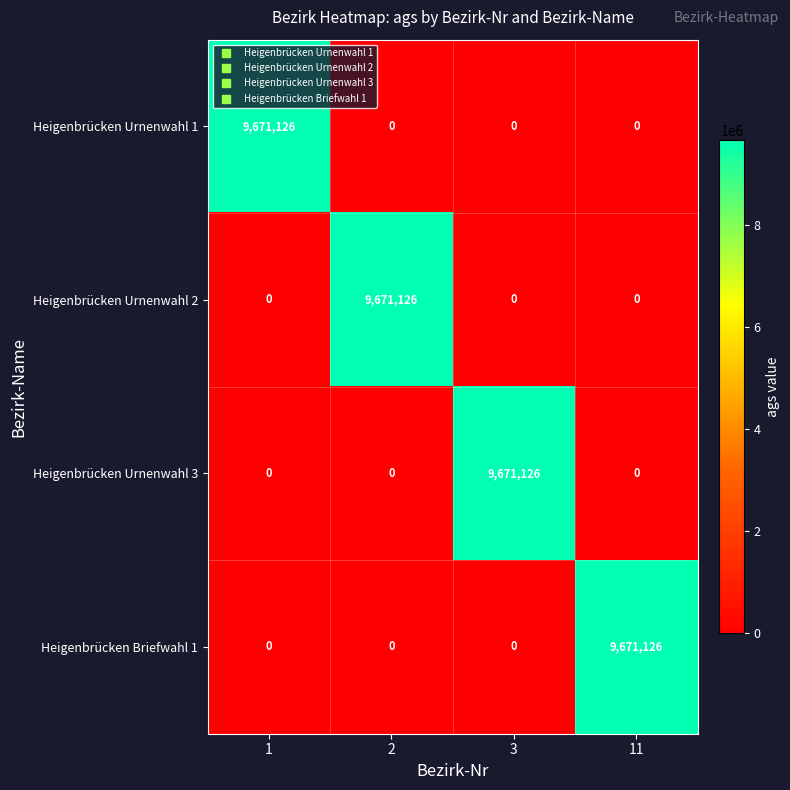

What is the difference between the highest and lowest values at 2?

9671126